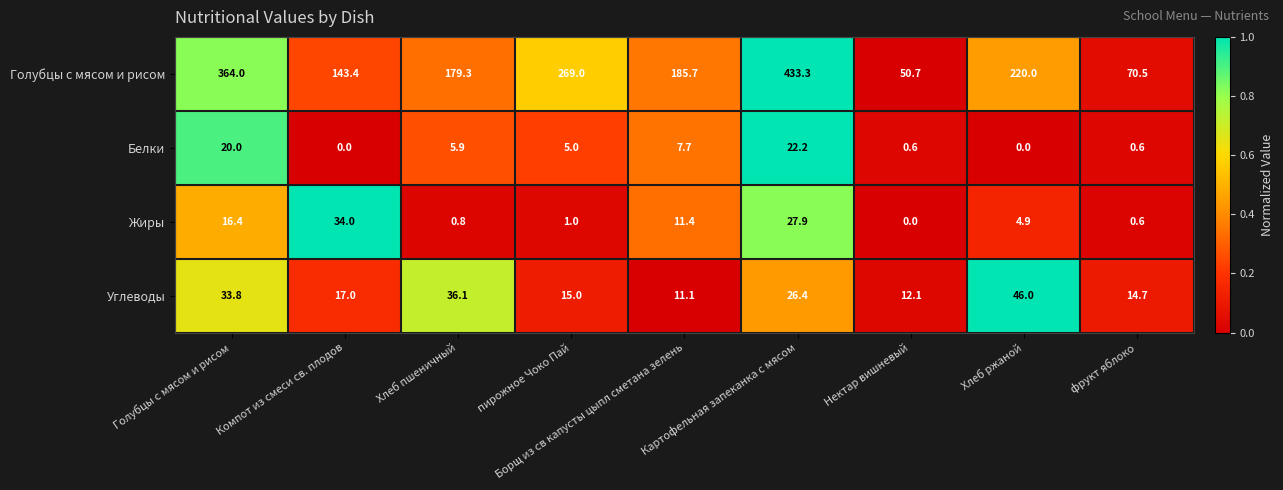

What is the sum of the Углеводы values at Картофельная запеканка с мясом and Голубцы с мясом и рисом?

60.2